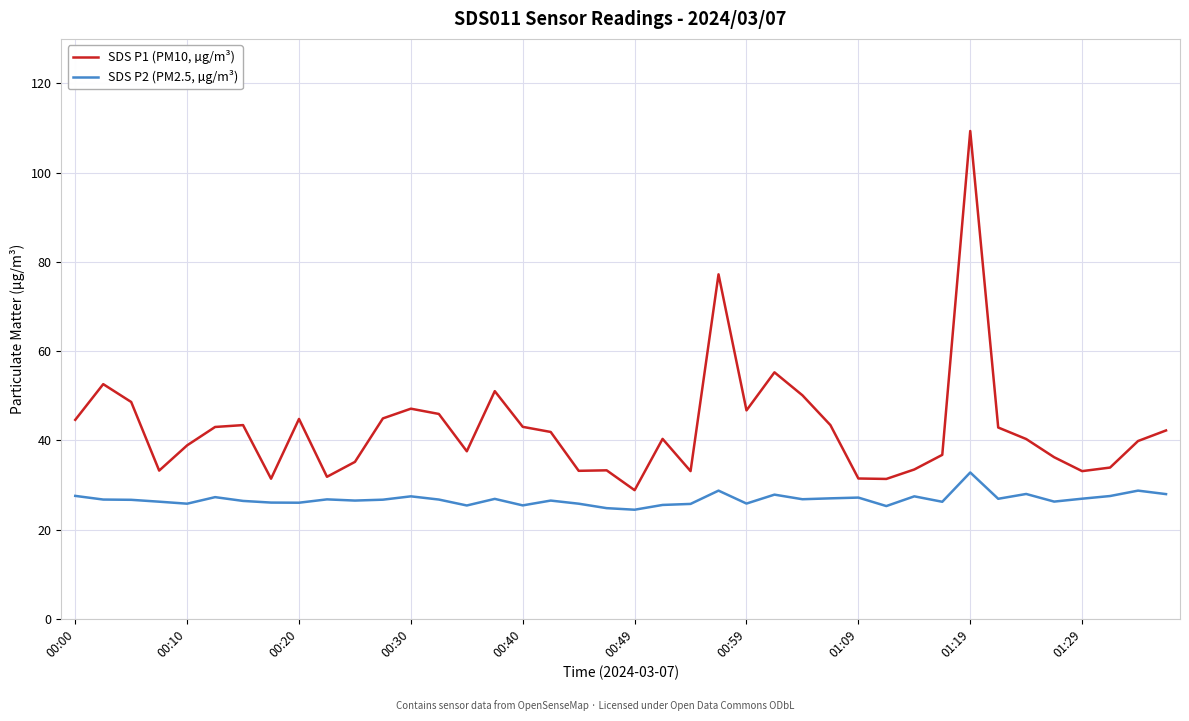

Which series has the largest total across all categories?

SDS P1 (PM10, µg/m³)